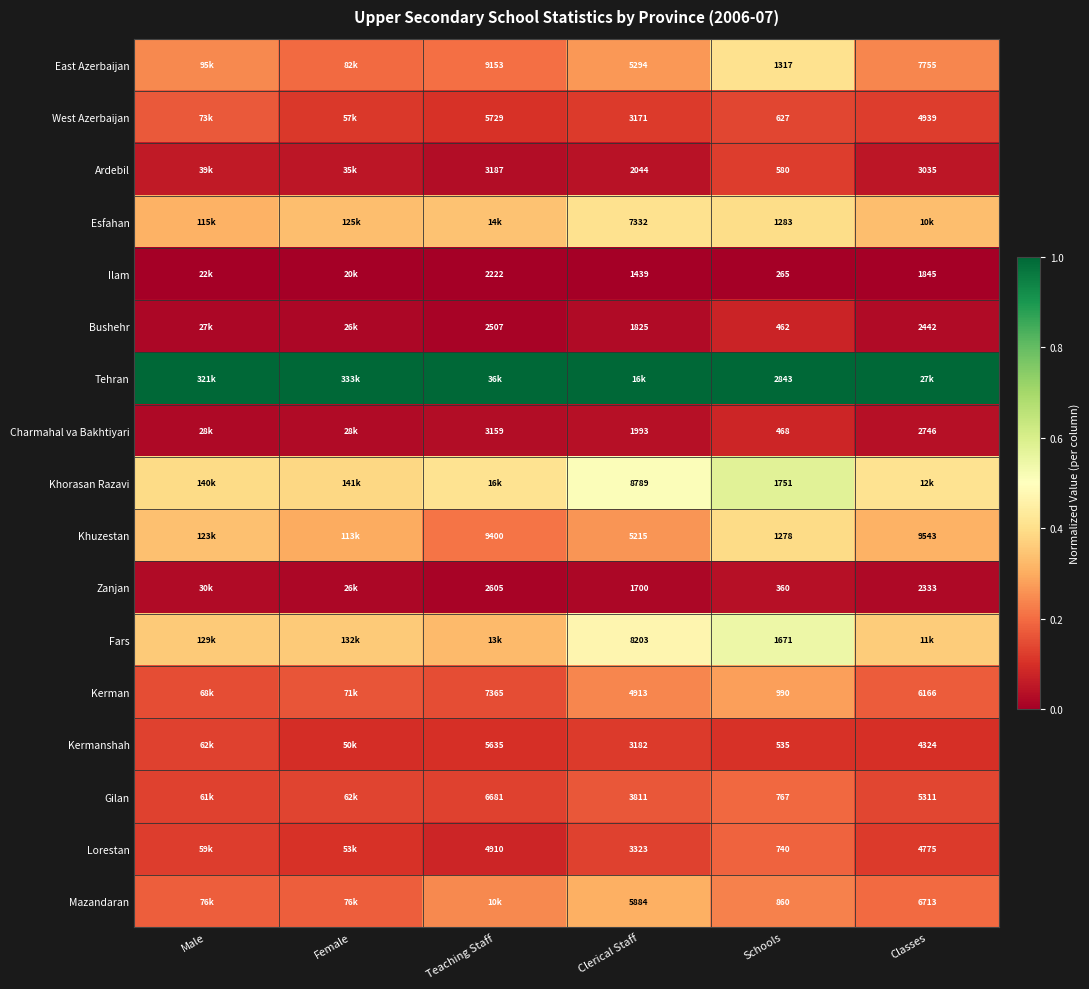

Count the number of categories in the chart.

6